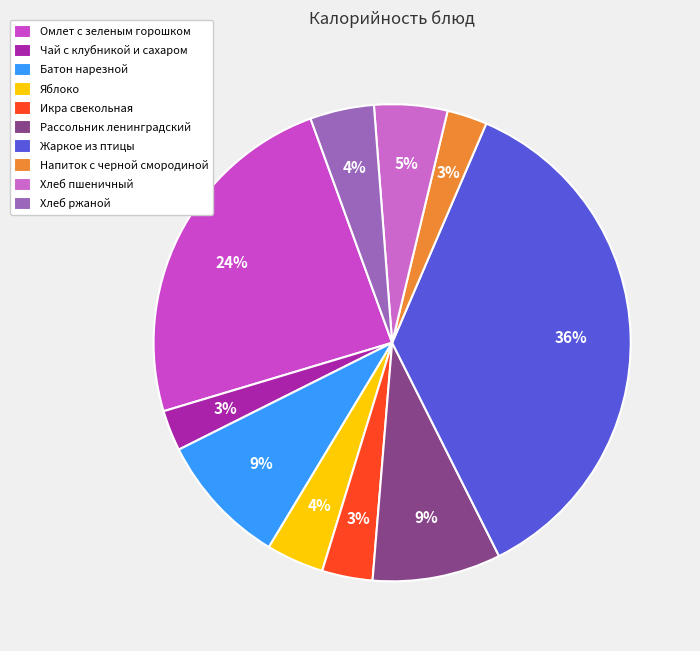

How many slices are in this pie chart?

10